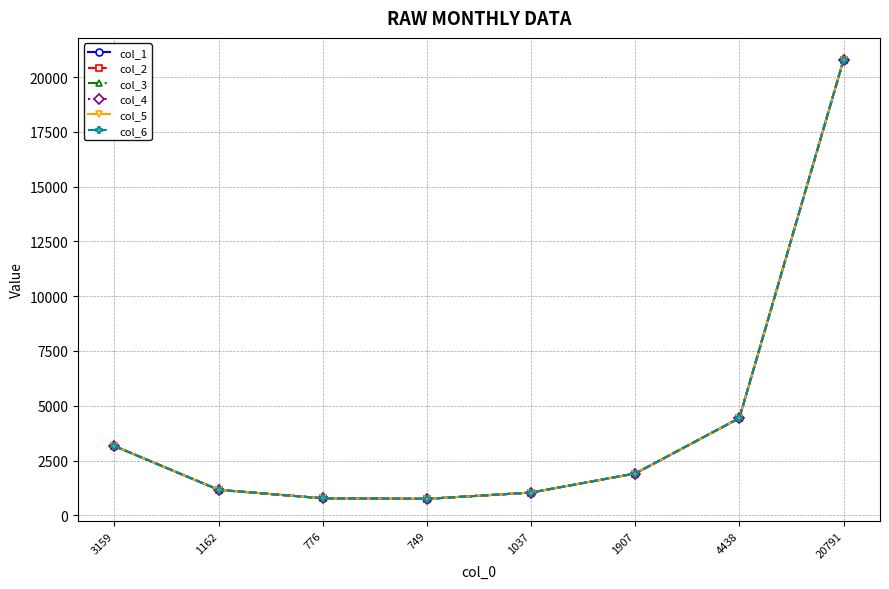

What is the maximum value for col_2?

20791